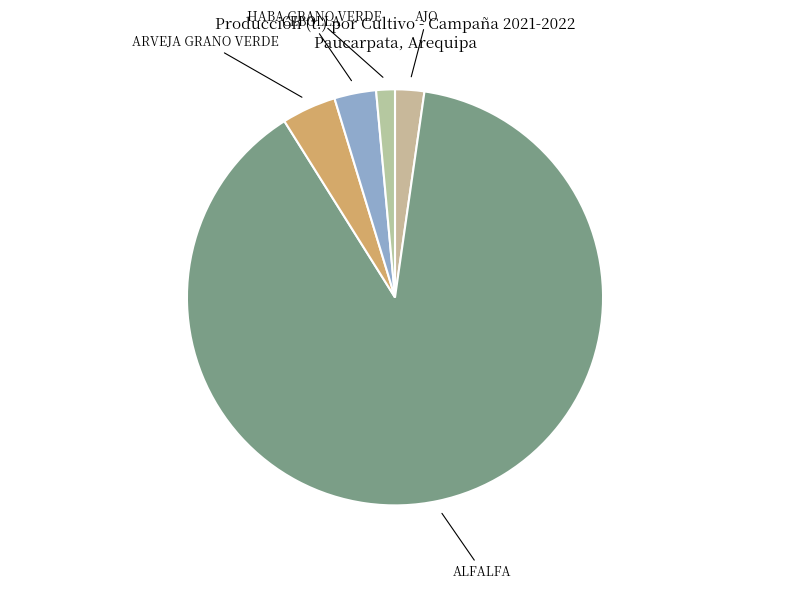

Approximately how many times larger is the value at ARVEJA GRANO VERDE compared to HABA GRANO VERDE?

2.9